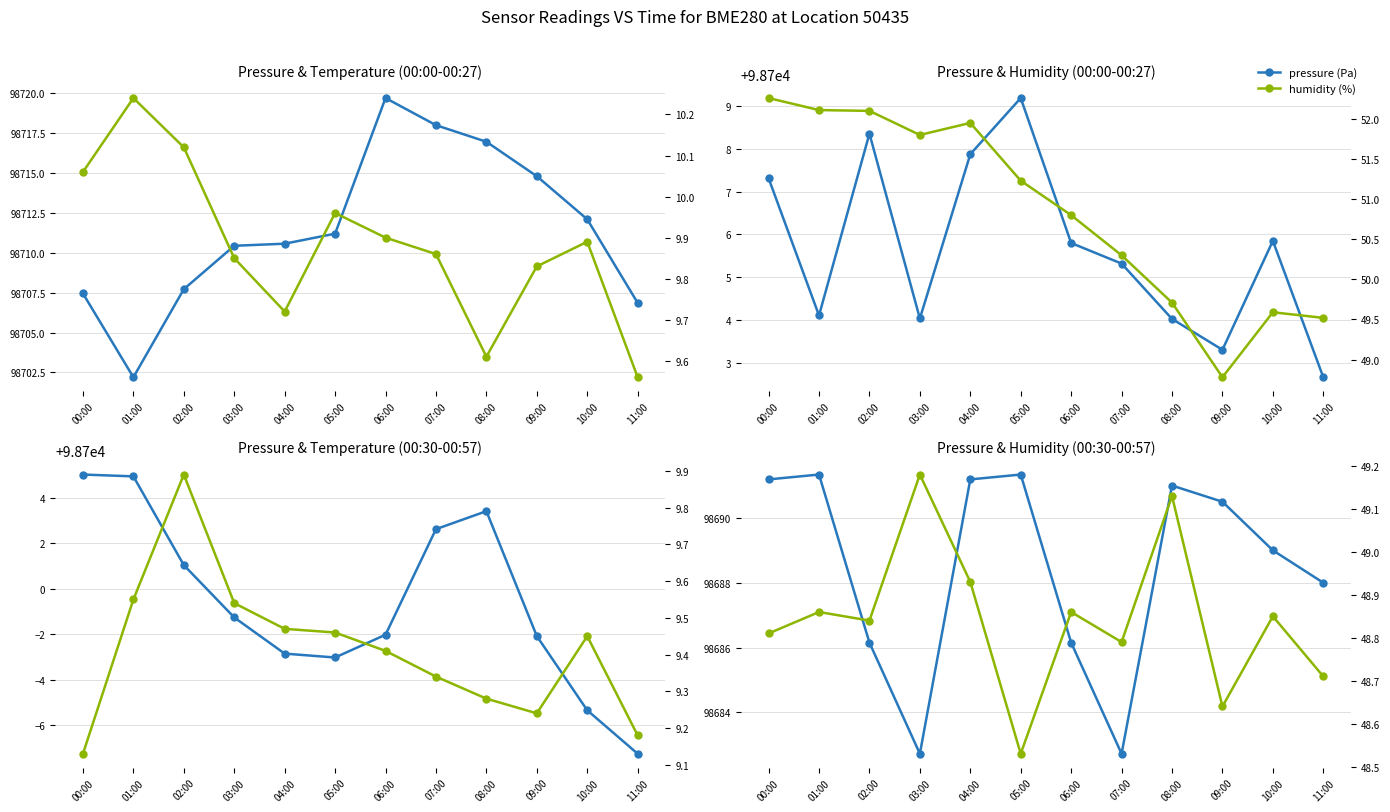

Reading left to right, list all the values displayed in this chart.

pressure: 00:00=98691.2	01:00=98691.3	02:00=98686.1	03:00=98682.7	04:00=98691.2	05:00=98691.3	06:00=98686.1	07:00=98682.7	08:00=98691.0	09:00=98690.5	10:00=98689.0	11:00=98688.0
temperature: 00:00=9.1	01:00=9.6	02:00=9.9	03:00=9.5	04:00=9.5	05:00=9.5	06:00=9.4	07:00=9.3	08:00=9.3	09:00=9.2	10:00=9.4	11:00=9.2
humidity: 00:00=48.8	01:00=48.9	02:00=48.8	03:00=49.2	04:00=48.9	05:00=48.5	06:00=48.9	07:00=48.8	08:00=49.1	09:00=48.6	10:00=48.9	11:00=48.7